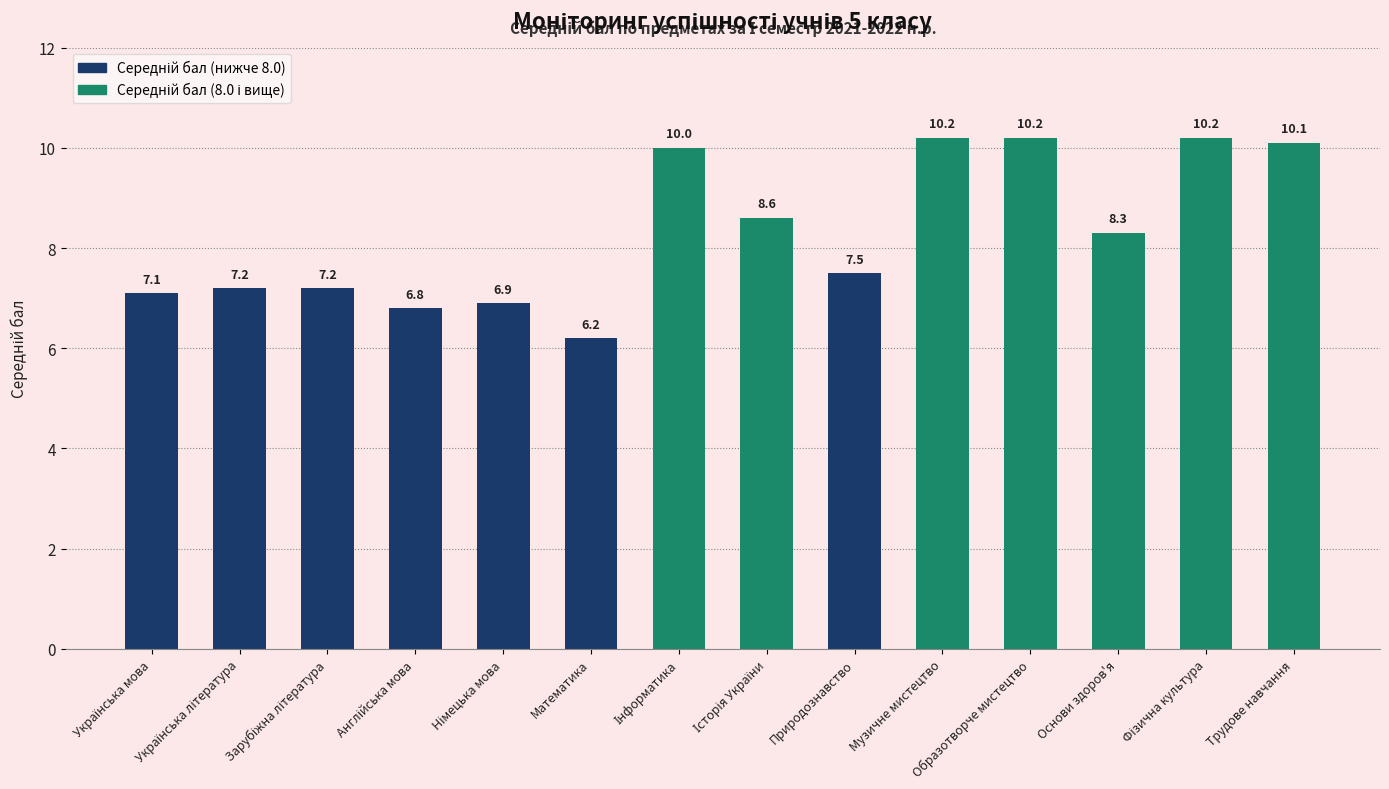

Rank the series by their average value, from lowest to highest.

Середній бал (нижче 8.0), Середній бал (8.0 і вище)